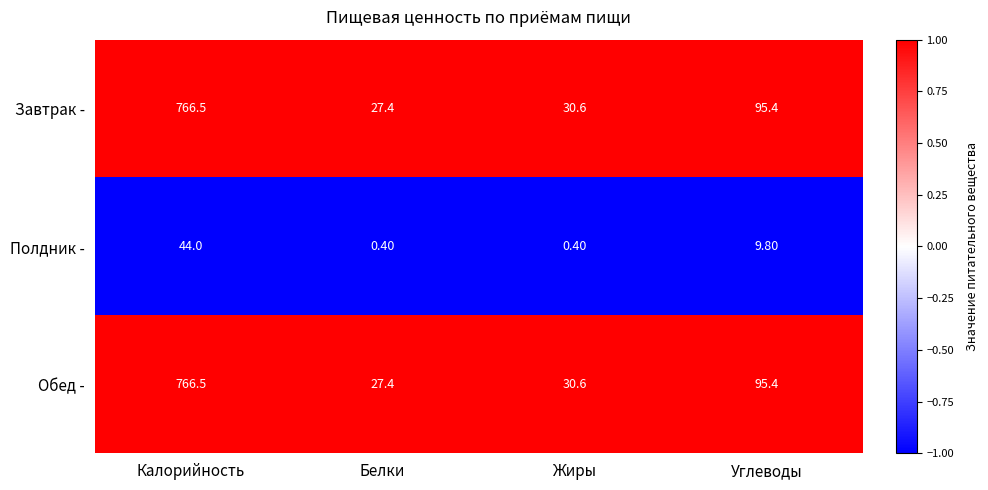

How many data points does each series have?

4